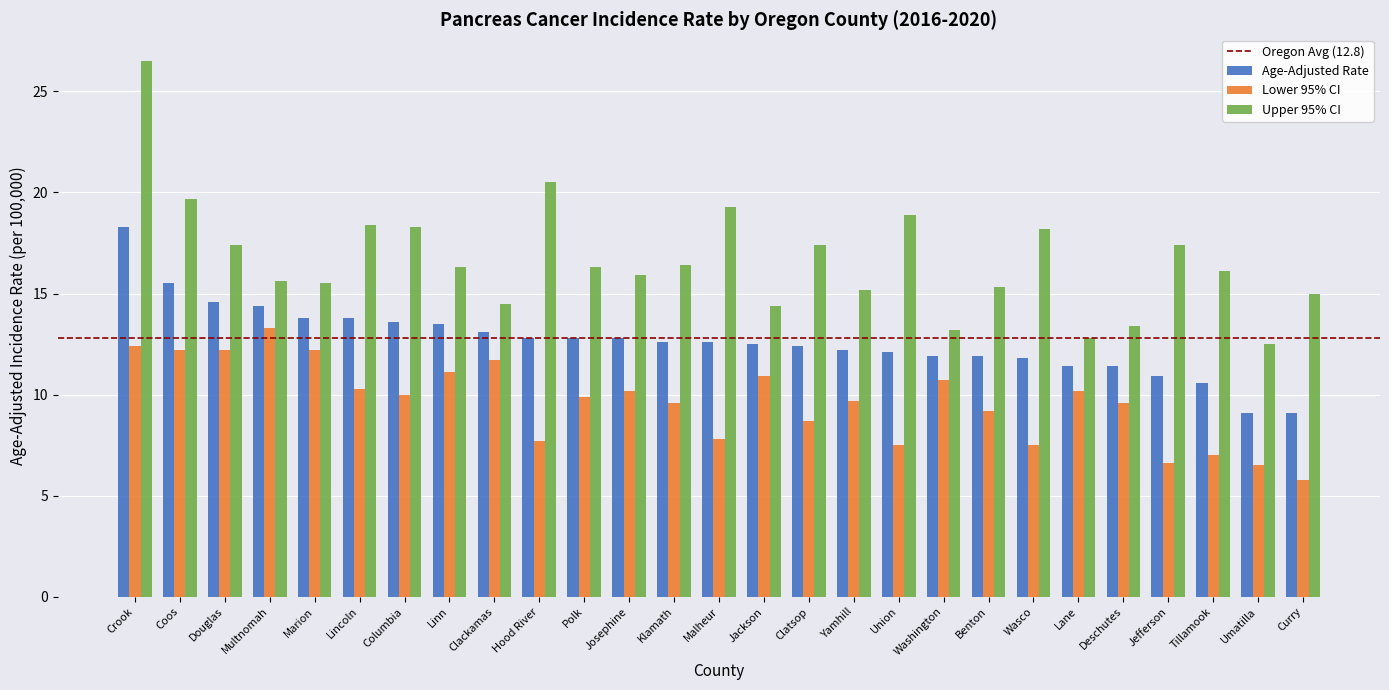

Is the value of Age-Adjusted Rate at Linn greater than the value of Lower 95% CI at Polk?

Yes